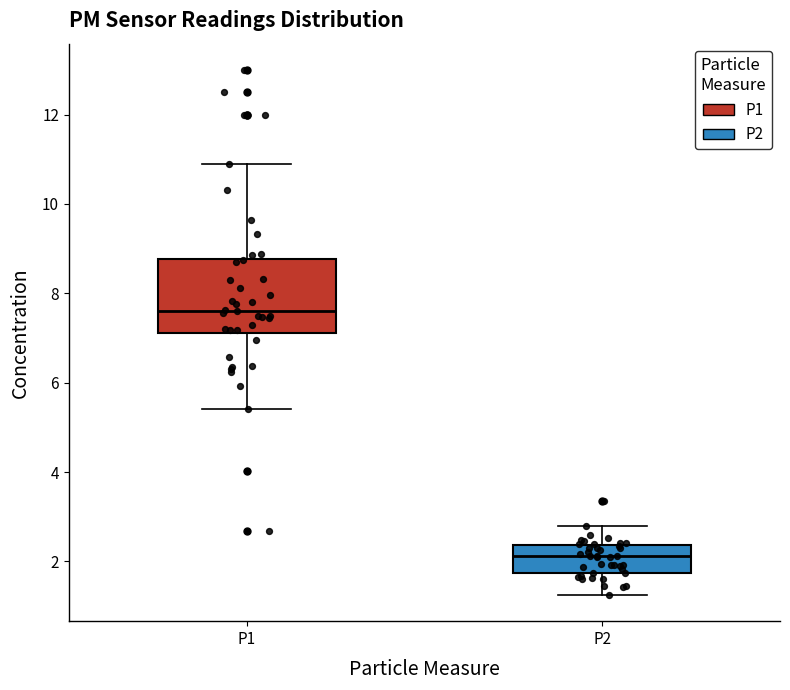

Which box is the tallest, from its lower edge to its upper edge?

P1